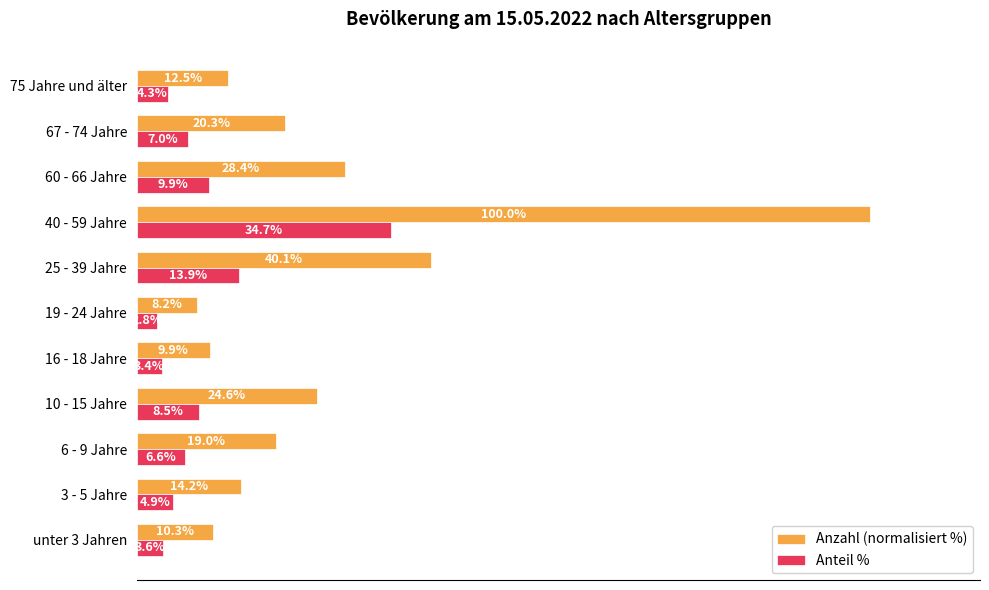

At which category is the sum across all series the highest?

40 - 59 Jahre